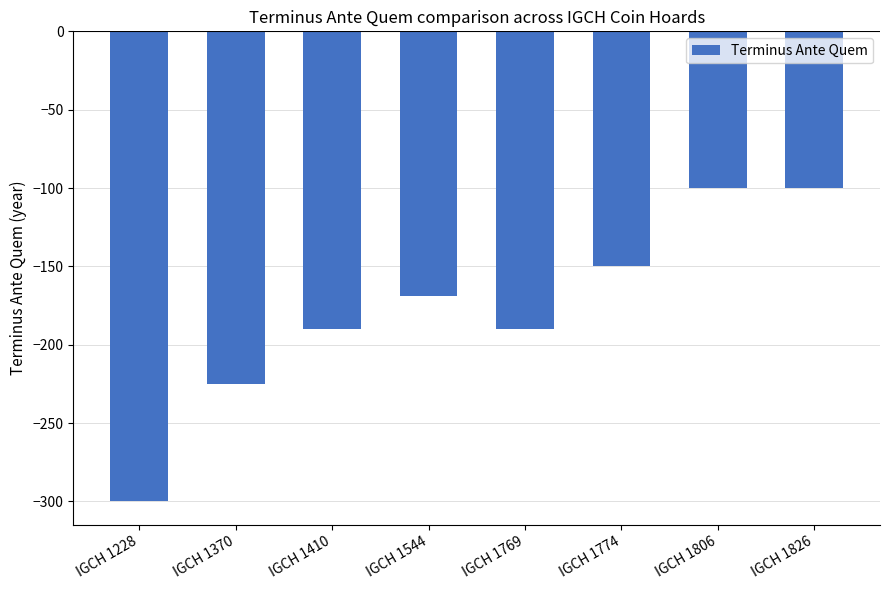

Which has a higher value, IGCH 1806 or IGCH 1228?

IGCH 1806